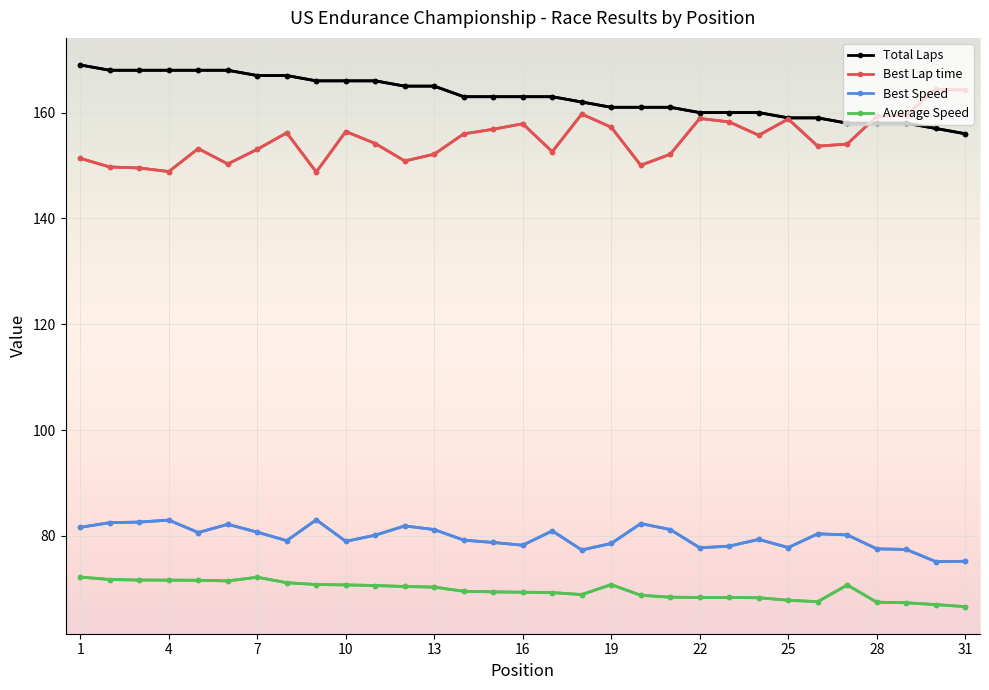

How many values in the Average Speed series are below 69?

12